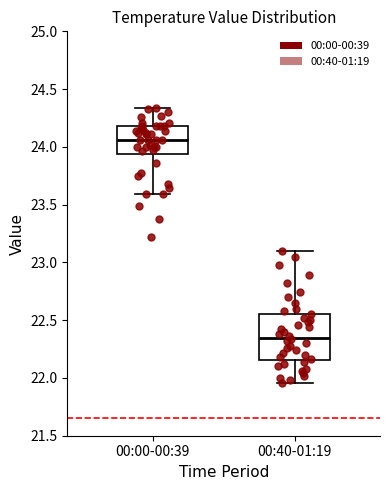

Reading left to right, transcribe this box plot: for each box, give where its median line is, the range the box spans, and where its two whiskers end, as read against the y-axis. The values are not printed on the chart, so give them approximately, as read against the axis.

00:00-00:39: median 24.05, box 23.95 to 24.20, whiskers 23.60 to 24.35
00:40-01:19: median 22.35, box 22.15 to 22.55, whiskers 21.95 to 23.10